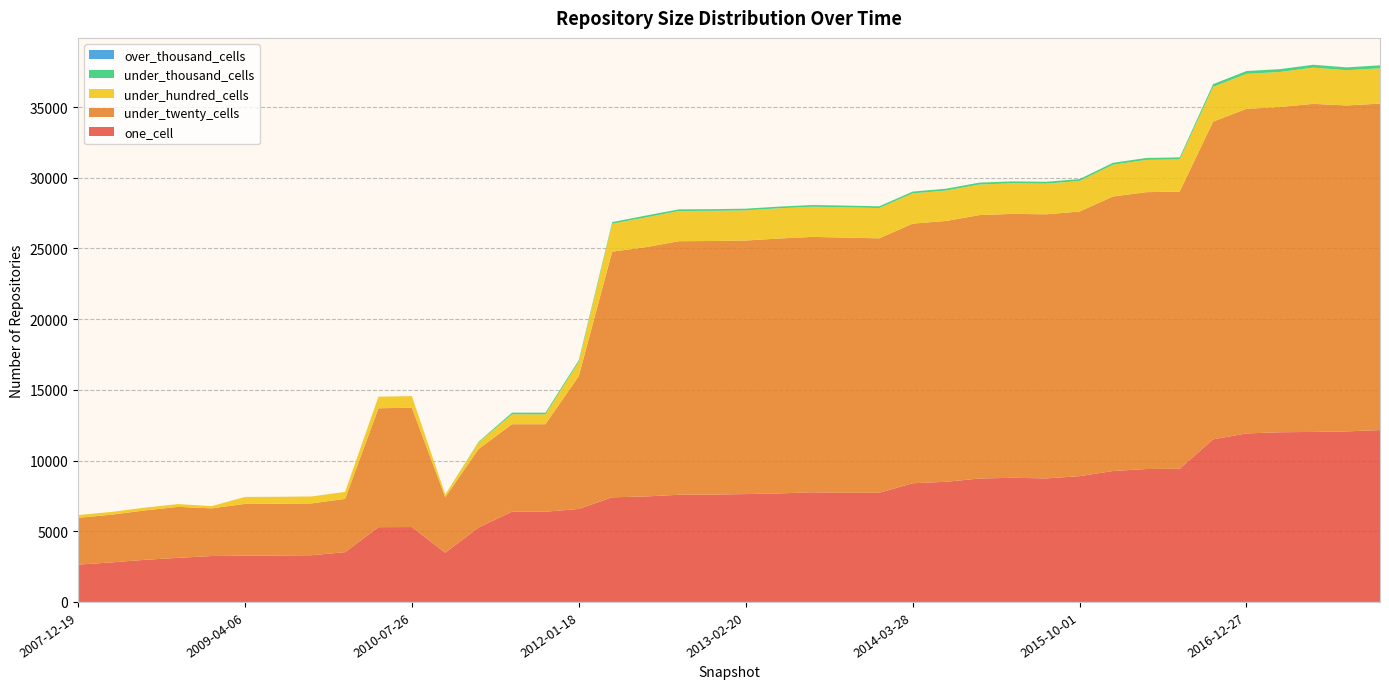

Reading left to right, list all the values displayed in this chart.

one_cell: 2007-12-19=2639	2008-04-01=2796	2008-06-27=2978	2008-10-10=3118	2008-12-17=3247	2009-04-06=3274	2009-06-17=3283	2009-09-25=3304	2009-12-16=3519	2010-04-01=5289	2010-07-26=5296	2010-11-17=3478	2011-02-21=5265	2011-06-10=6385	2011-09-05=6380	2012-01-18=6576	2012-03-26=7399	2012-07-13=7460	2012-10-31=7579	2012-12-11=7589	2013-02-20=7629	2013-05-21=7674	2013-07-09=7756	2013-09-10=7721	2013-12-20=7721	2014-03-28=8395	2014-09-08=8497	2015-01-19=8730	2015-04-09=8781	2015-07-03=8737	2015-10-01=8895	2016-01-04=9259	2016-04-05=9401	2016-07-04=9418	2016-10-07=11499	2016-12-27=11917	2017-04-12=12001	2017-07-24=12024	2017-10-12=12060	2017-12-22=12156
under_twenty_cells: 2007-12-19=3307	2008-04-01=3374	2008-06-27=3495	2008-10-10=3608	2008-12-17=3371	2009-04-06=3660	2009-06-17=3661	2009-09-25=3665	2009-12-16=3771	2010-04-01=8409	2010-07-26=8441	2010-11-17=3927	2011-02-21=5556	2011-06-10=6185	2011-09-05=6188	2012-01-18=9394	2012-03-26=17375	2012-07-13=17629	2012-10-31=17935	2012-12-11=17939	2013-02-20=17933	2013-05-21=18031	2013-07-09=18061	2013-09-10=18047	2013-12-20=17996	2014-03-28=18360	2014-09-08=18447	2015-01-19=18631	2015-04-09=18666	2015-07-03=18679	2015-10-01=18718	2016-01-04=19415	2016-04-05=19582	2016-07-04=19603	2016-10-07=22473	2016-12-27=22957	2017-04-12=23001	2017-07-24=23204	2017-10-12=23056	2017-12-22=23088
under_hundred_cells: 2007-12-19=196	2008-04-01=196	2008-06-27=196	2008-10-10=196	2008-12-17=157	2009-04-06=491	2009-06-17=491	2009-09-25=492	2009-12-16=493	2010-04-01=819	2010-07-26=820	2010-11-17=186	2011-02-21=467	2011-06-10=702	2011-09-05=702	2012-01-18=1009	2012-03-26=1974	2012-07-13=2104	2012-10-31=2133	2012-12-11=2133	2013-02-20=2133	2013-05-21=2137	2013-07-09=2136	2013-09-10=2141	2013-12-20=2142	2014-03-28=2143	2014-09-08=2150	2015-01-19=2163	2015-04-09=2164	2015-07-03=2168	2015-10-01=2161	2016-01-04=2248	2016-04-05=2281	2016-07-04=2280	2016-10-07=2456	2016-12-27=2476	2017-04-12=2481	2017-07-24=2564	2017-10-12=2492	2017-12-22=2499
under_thousand_cells: 2007-12-19=0	2008-04-01=0	2008-06-27=0	2008-10-10=0	2008-12-17=0	2009-04-06=1	2009-06-17=1	2009-09-25=1	2009-12-16=1	2010-04-01=2	2010-07-26=2	2010-11-17=0	2011-02-21=49	2011-06-10=116	2011-09-05=116	2012-01-18=116	2012-03-26=117	2012-07-13=131	2012-10-31=119	2012-12-11=119	2013-02-20=119	2013-05-21=119	2013-07-09=119	2013-09-10=124	2013-12-20=124	2014-03-28=124	2014-09-08=133	2015-01-19=133	2015-04-09=133	2015-07-03=133	2015-10-01=134	2016-01-04=135	2016-04-05=138	2016-07-04=140	2016-10-07=194	2016-12-27=199	2017-04-12=201	2017-07-24=202	2017-10-12=202	2017-12-22=210
over_thousand_cells: 2007-12-19=0	2008-04-01=0	2008-06-27=0	2008-10-10=0	2008-12-17=0	2009-04-06=0	2009-06-17=0	2009-09-25=0	2009-12-16=0	2010-04-01=0	2010-07-26=0	2010-11-17=0	2011-02-21=0	2011-06-10=0	2011-09-05=0	2012-01-18=0	2012-03-26=0	2012-07-13=0	2012-10-31=0	2012-12-11=0	2013-02-20=0	2013-05-21=0	2013-07-09=0	2013-09-10=0	2013-12-20=0	2014-03-28=0	2014-09-08=0	2015-01-19=0	2015-04-09=0	2015-07-03=0	2015-10-01=0	2016-01-04=0	2016-04-05=0	2016-07-04=0	2016-10-07=0	2016-12-27=0	2017-04-12=0	2017-07-24=0	2017-10-12=0	2017-12-22=0